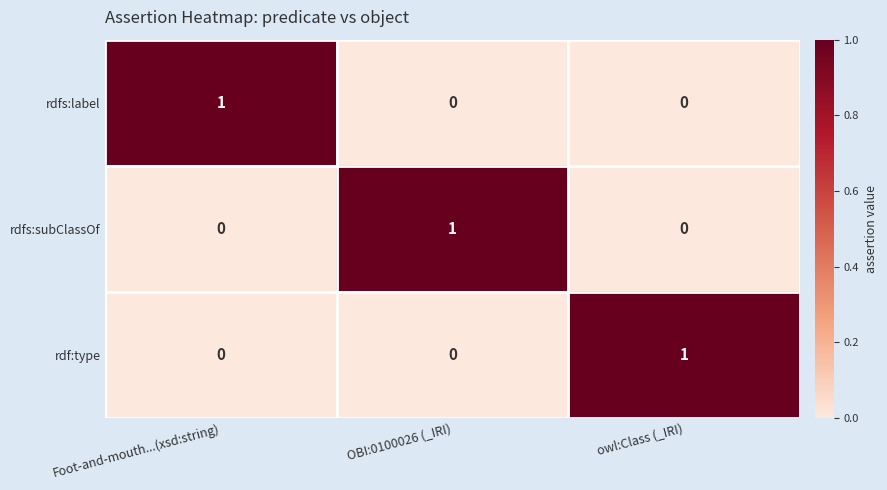

True or false: rdfs:subClassOf has a value of 1 at OBI:0100026 (_IRI).

True